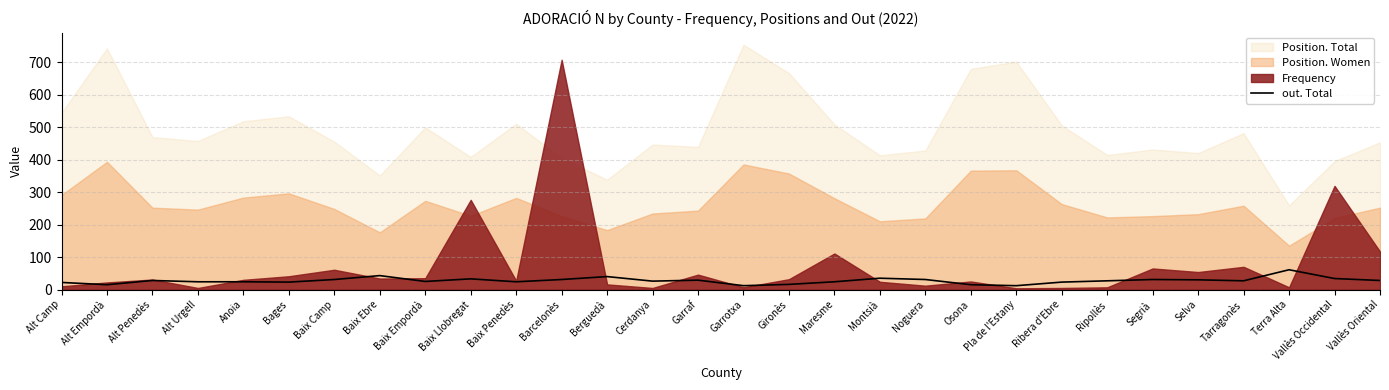

What is the change in value from Maresme to Vallès Oriental?

+4